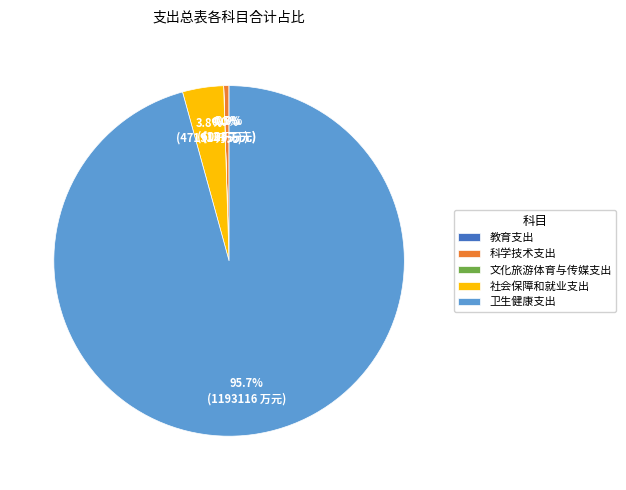

Which category has the biggest portion of the pie?

卫生健康支出